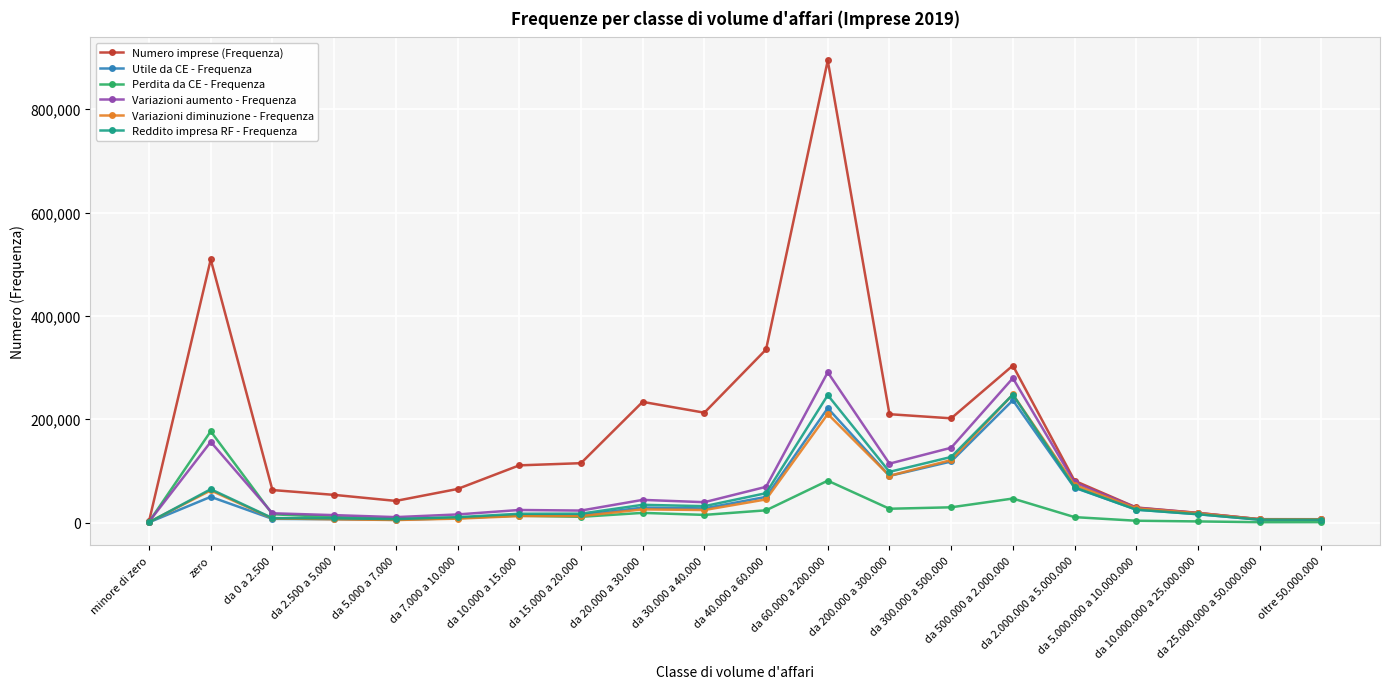

What is the sum of all Reddito impresa RF - Frequenza values?

1097066